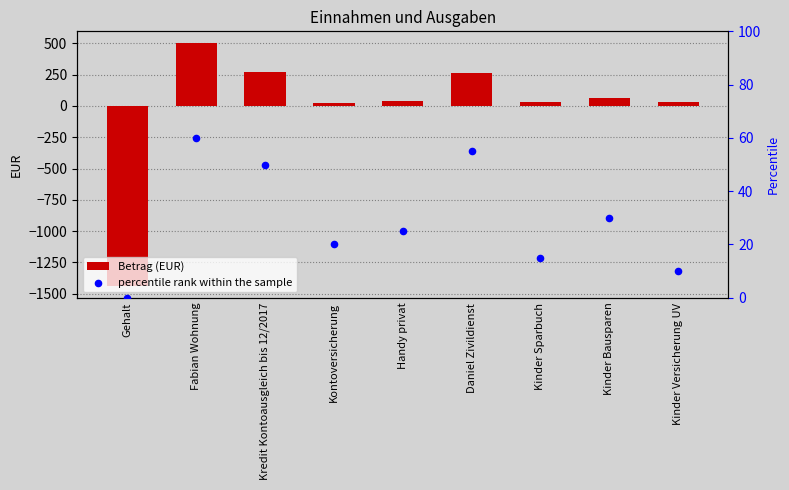

At how many categories does at least one series exceed 123?

3